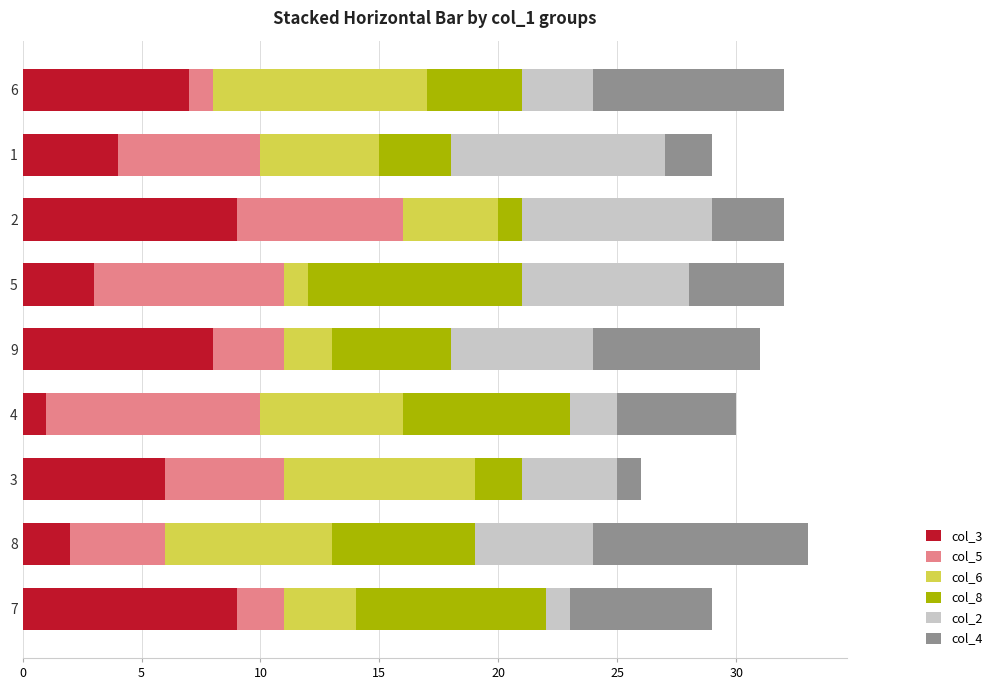

The value of col_3 at 3 is 6. True or false?

True